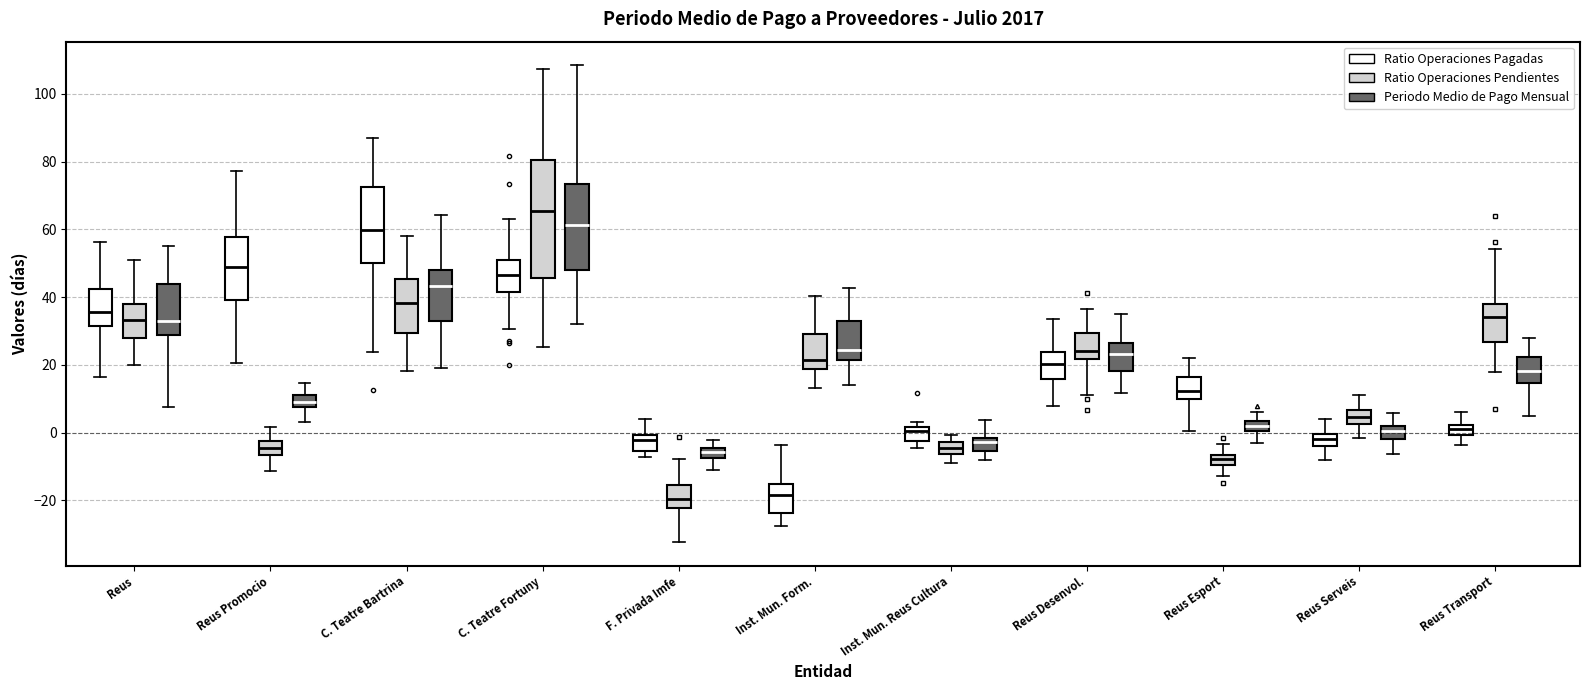

Which box is the tallest, from its lower edge to its upper edge?

C. Teatre Fortuny (Ratio Operaciones Pendientes)